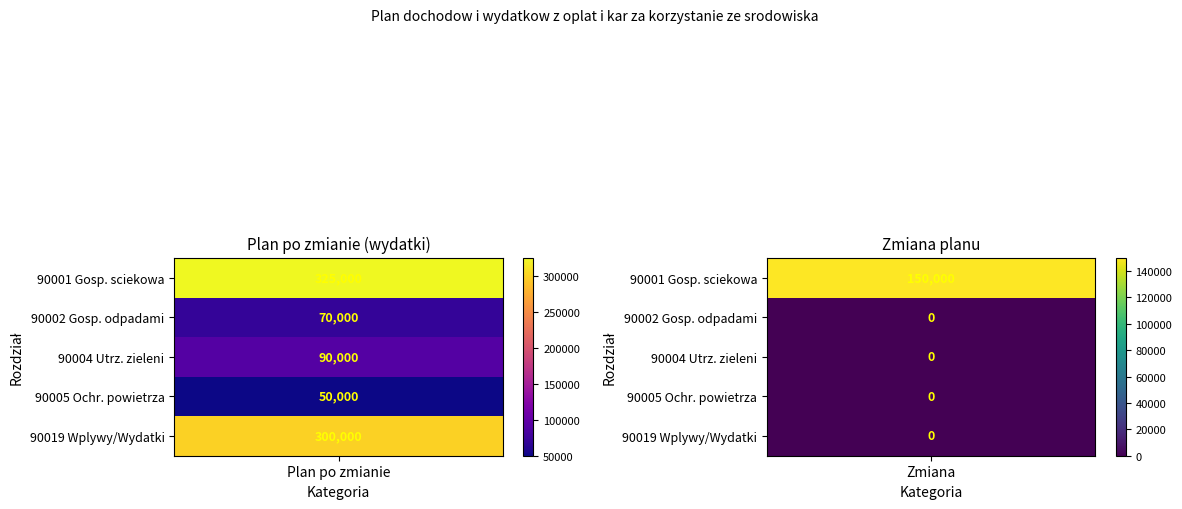

List the series in order of their peak value, lowest first.

90005_Ochrona_powietrza, 90002_Gospodarka_odpadami, 90004_Utrzymanie_zieleni, 90019_Wplywy_wydatki, 90001_Gospodarka_sciekowa